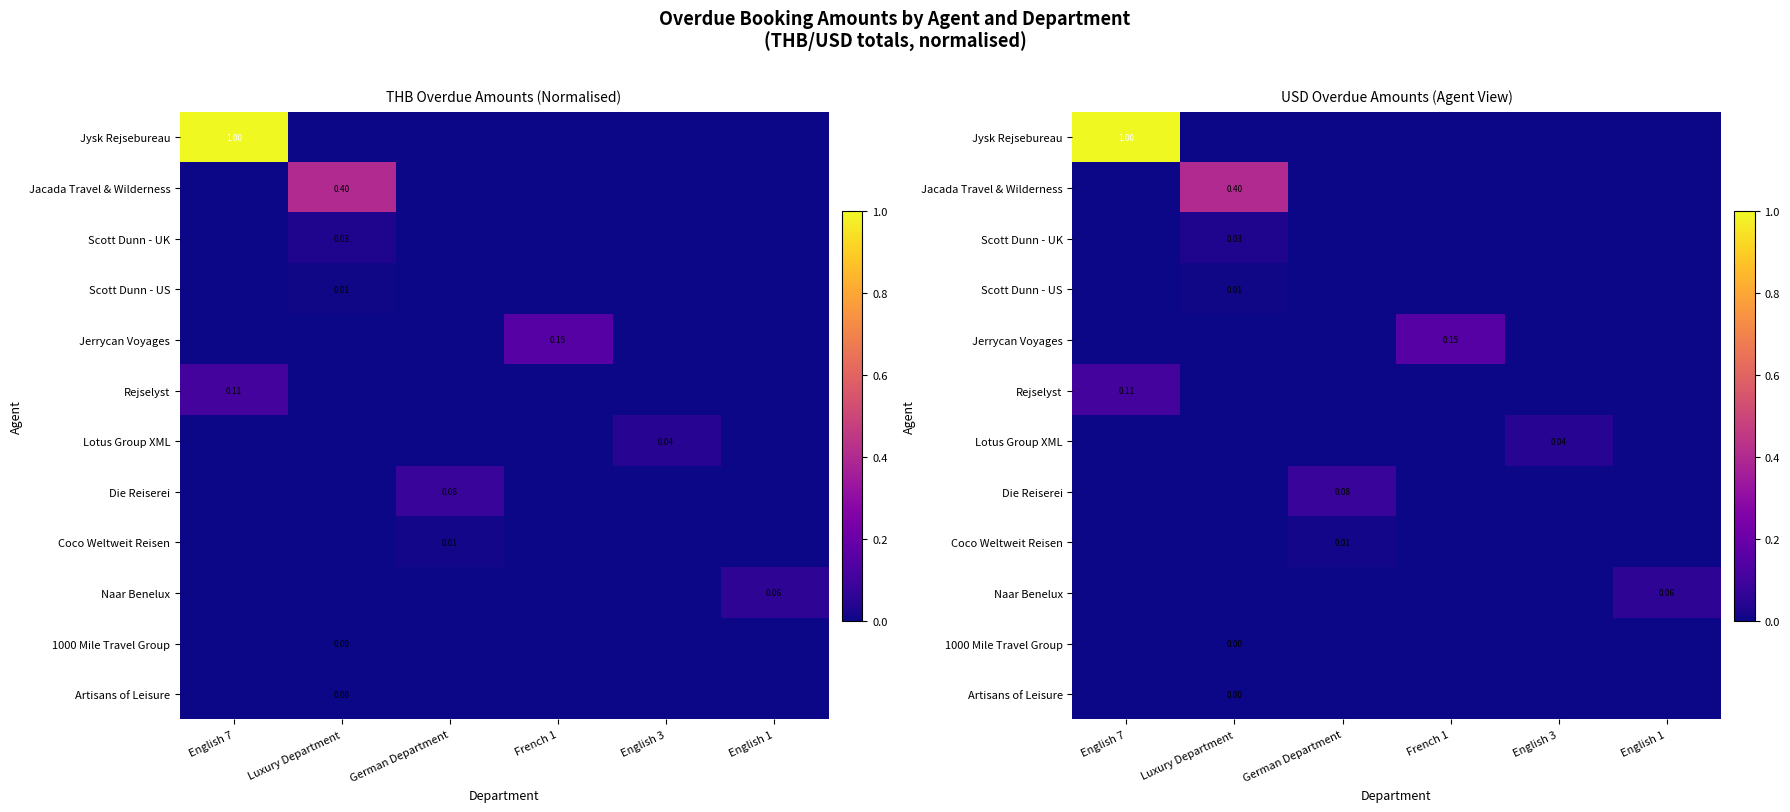

The Jysk Rejsebureau series shows -0.6 at English 1. True or false?

False